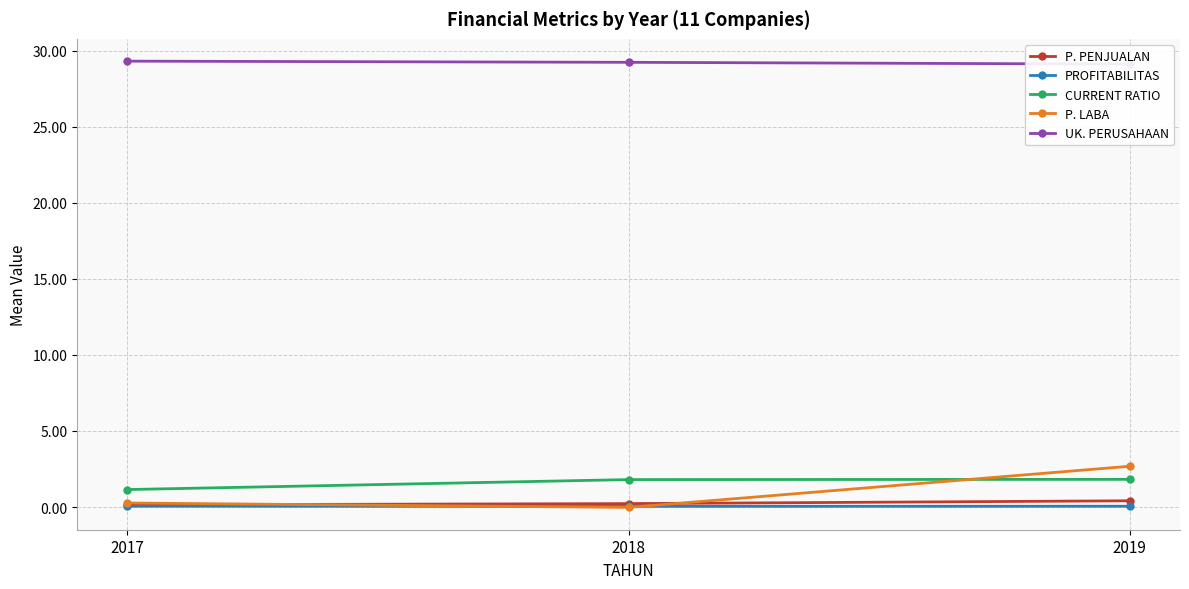

Which has a higher value, 2018 or 2019?

2019